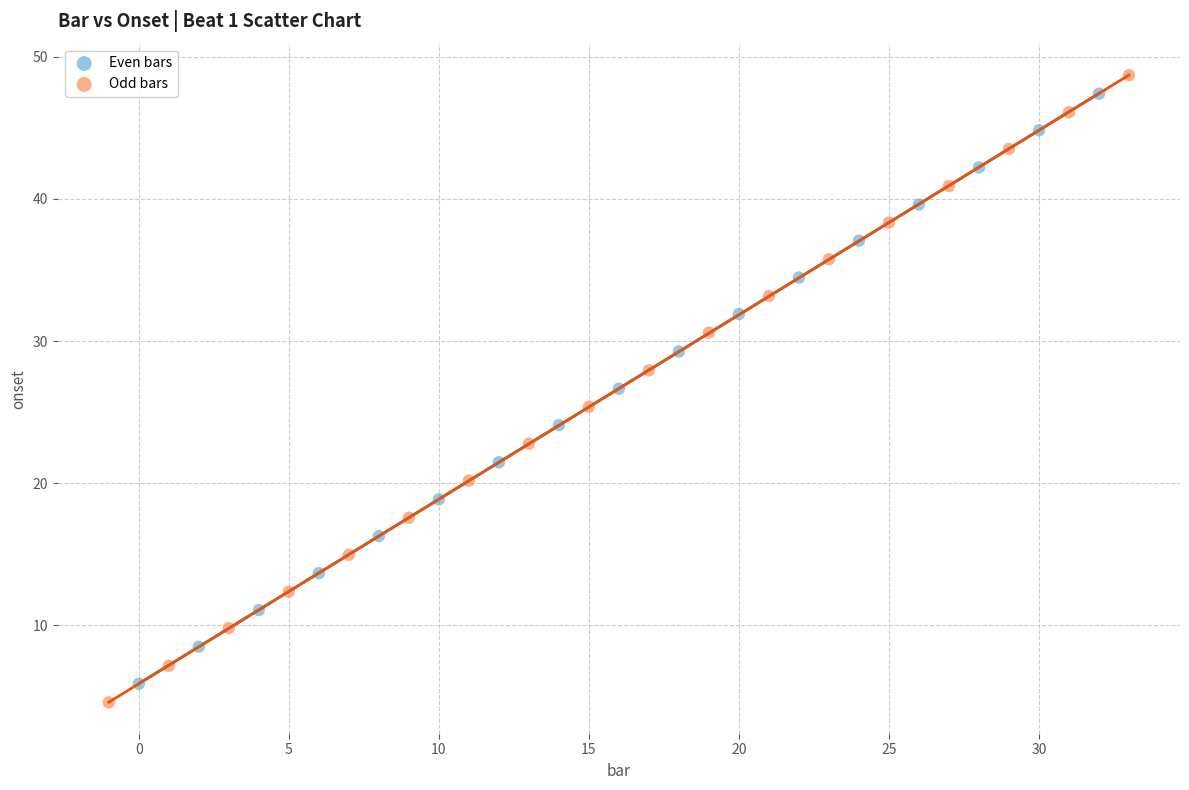

Which series has the largest Y range (max minus min)?

Odd bars